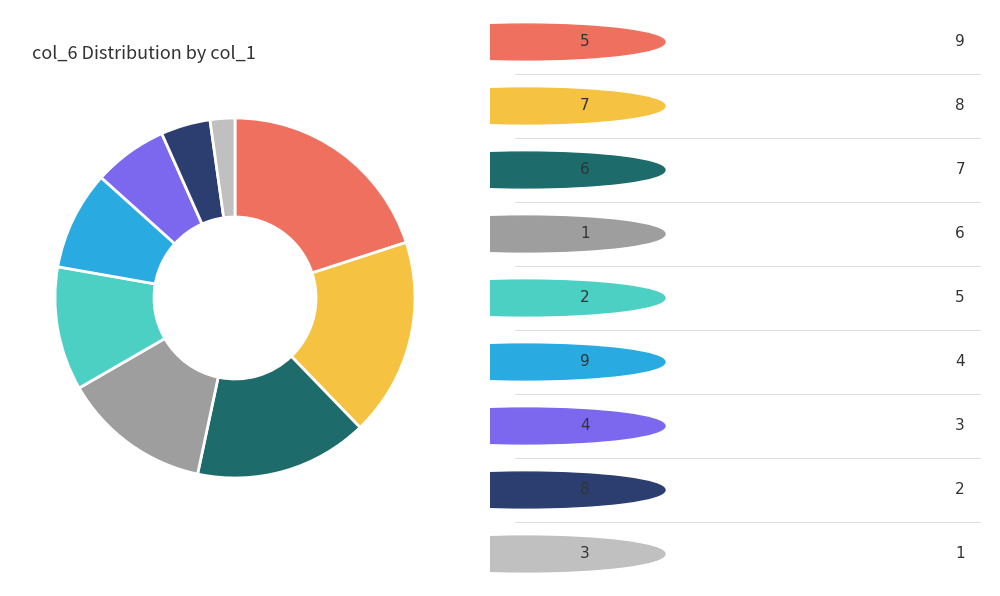

Count the number of slices in the pie.

9